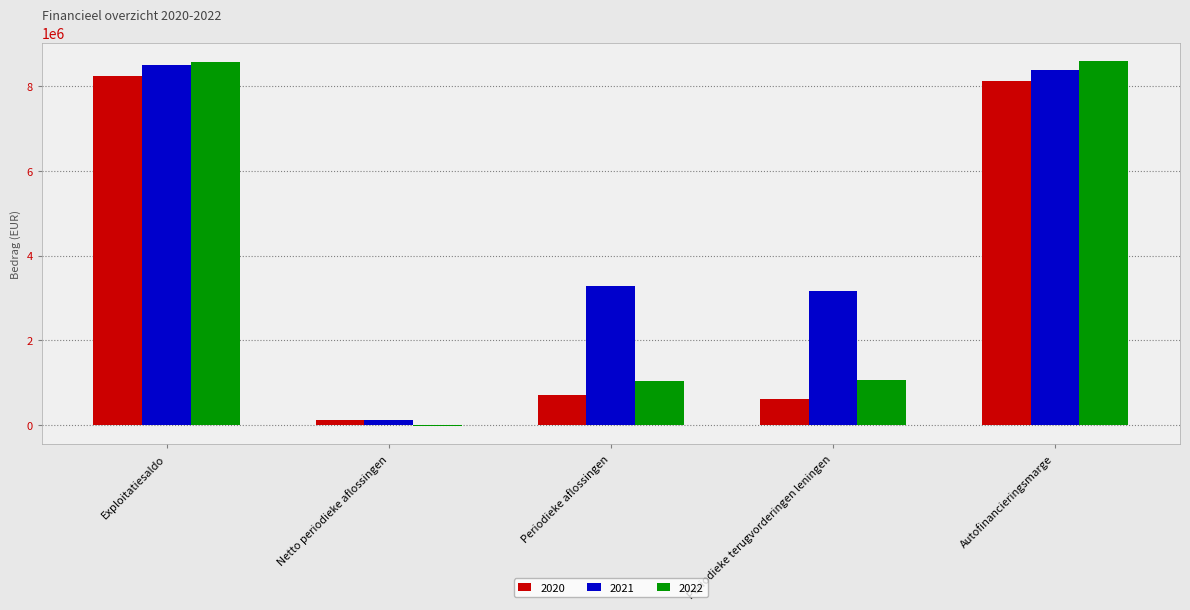

Which series has the largest total across all categories?

2021